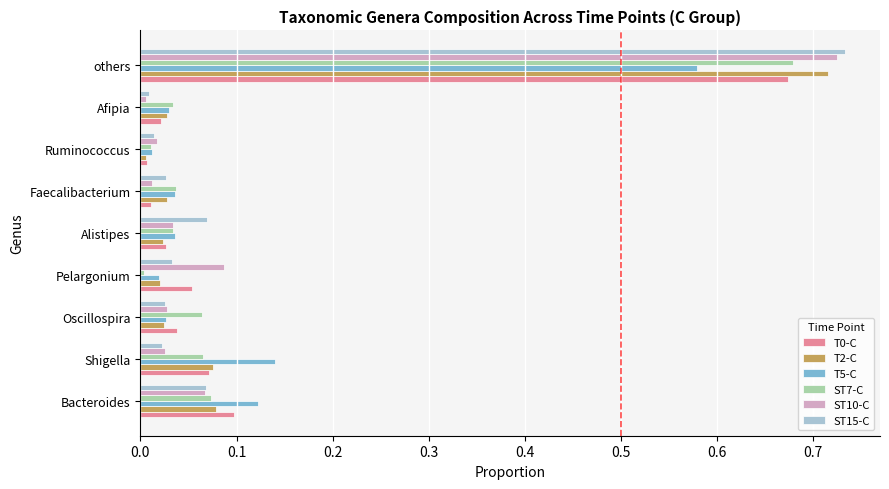

True or false: T0-C has a value of 0.0 at Oscillospira.

True